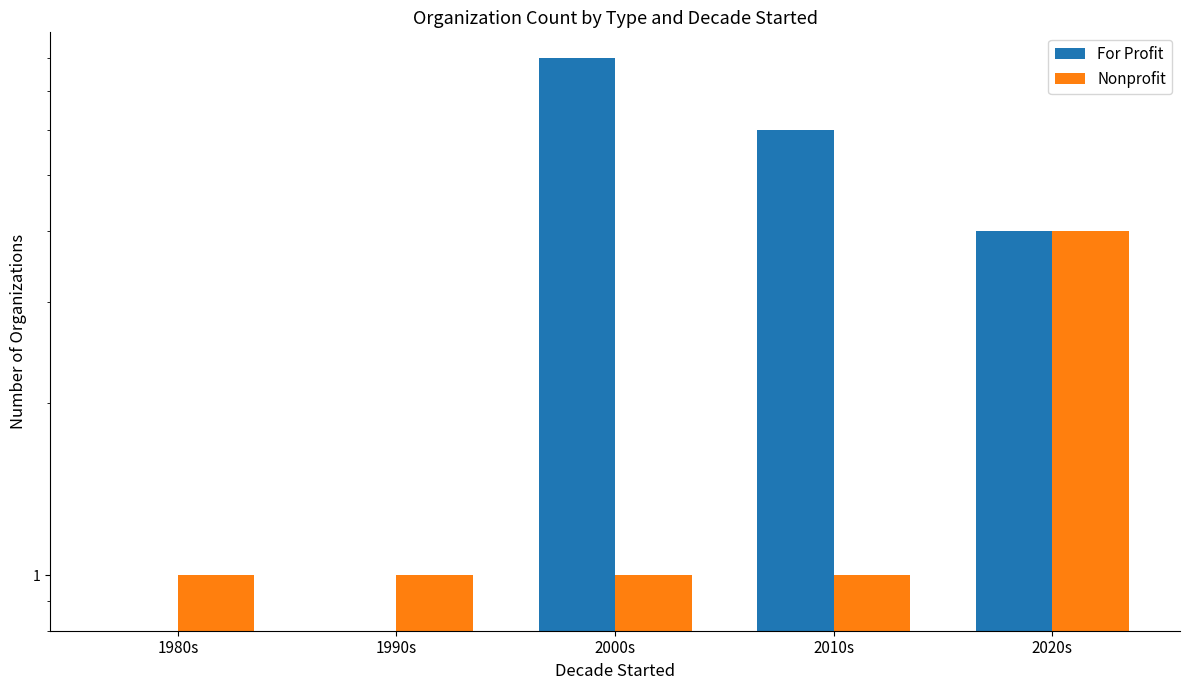

Rank the categories by Nonprofit value from lowest to highest.

1980s, 1990s, 2000s, 2010s, 2020s